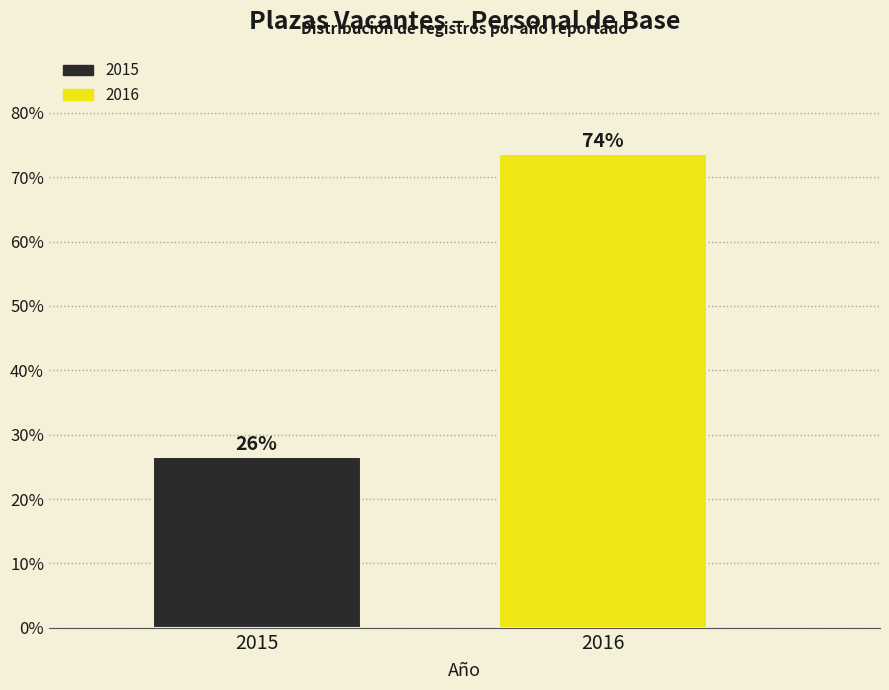

How many bars are there in total?

2